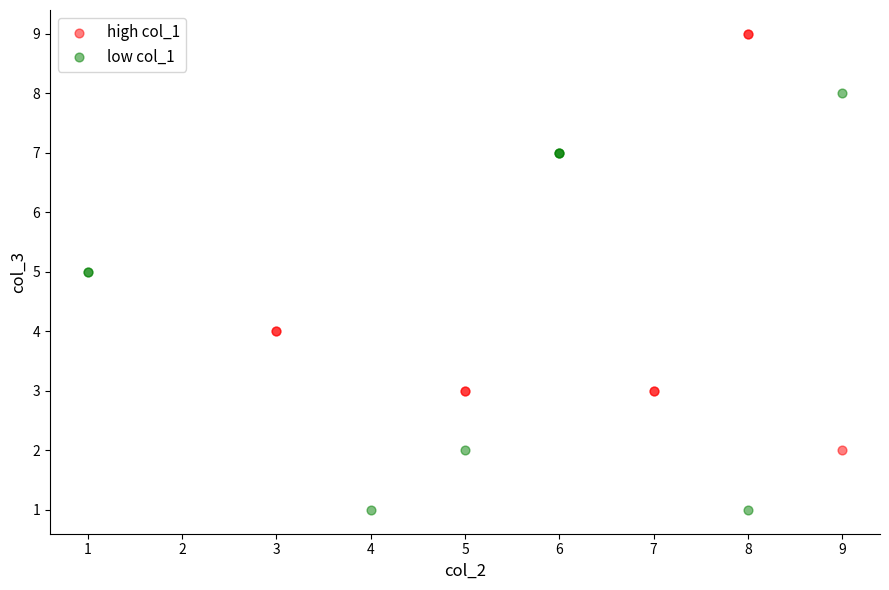

Which series contains the lowest Y value?

low col_1